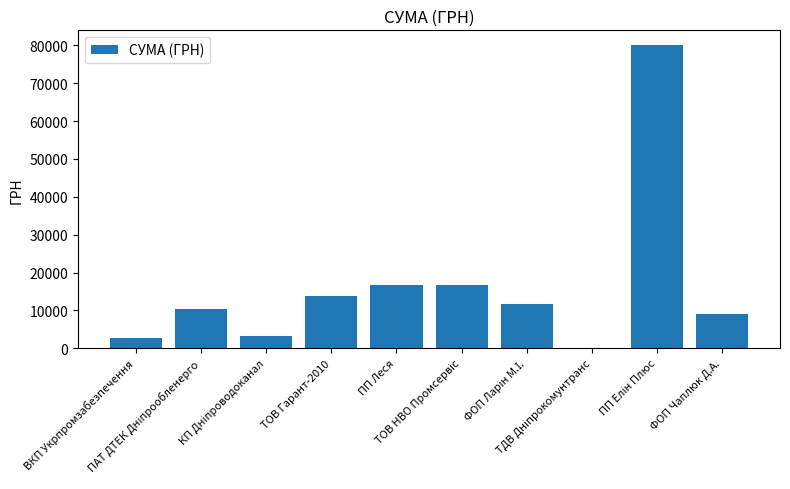

What is the greatest value displayed?

79998.0